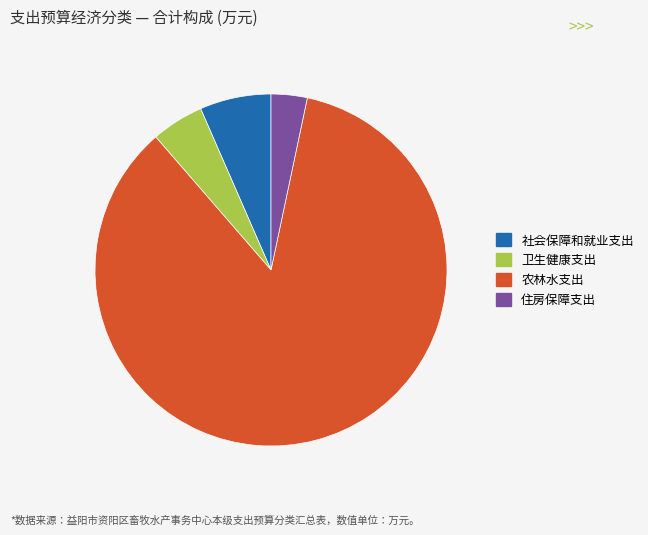

Does 农林水支出 represent more than half of the total?

Yes